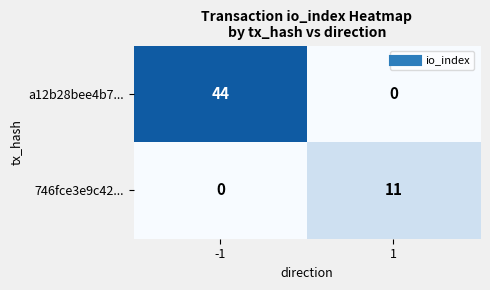

The value of a12b28bee4b7... at -1 is 60. True or false?

False